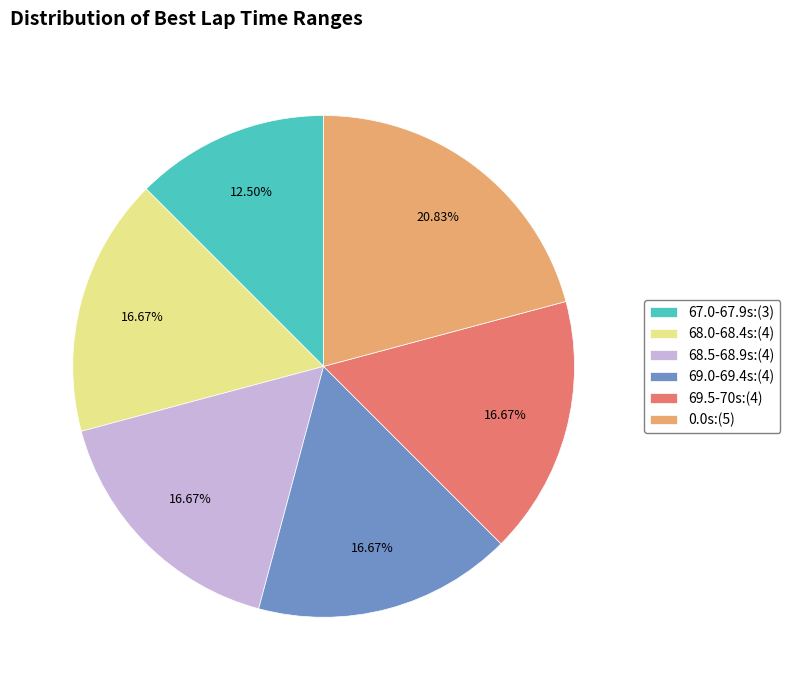

What is the smallest slice in the pie chart?

67.0-67.9s:(3)